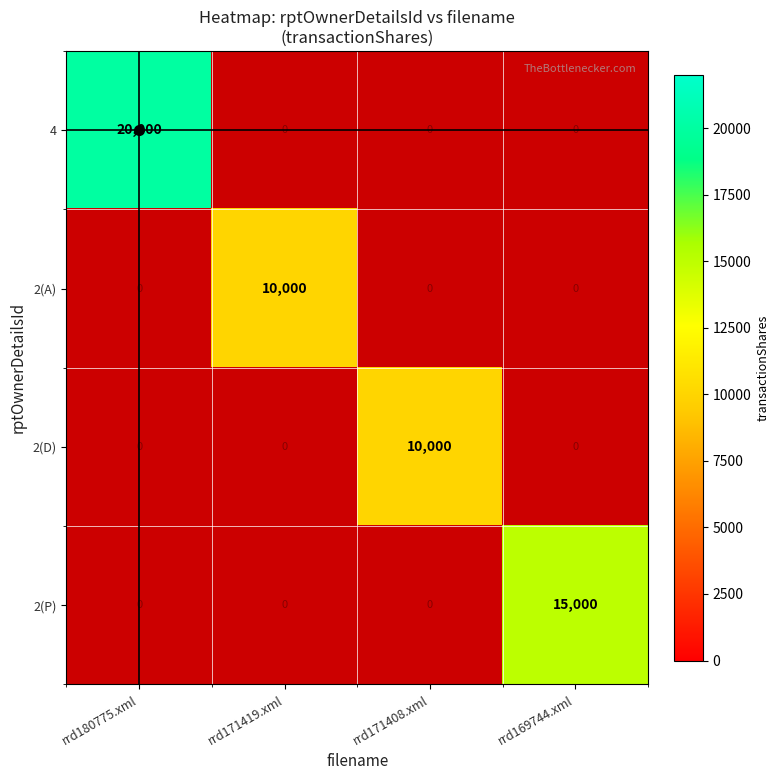

At how many categories does at least one series exceed 9505?

4